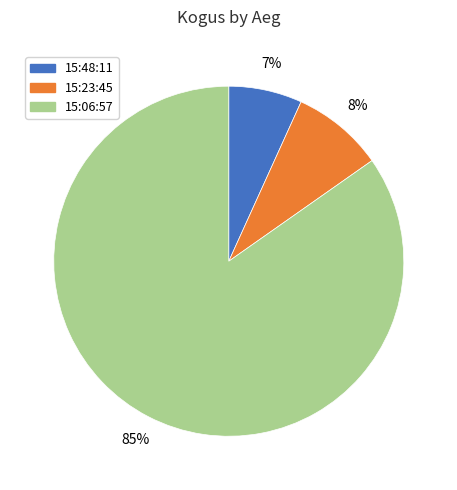

Does 15:06:57 represent more than half of the total?

Yes